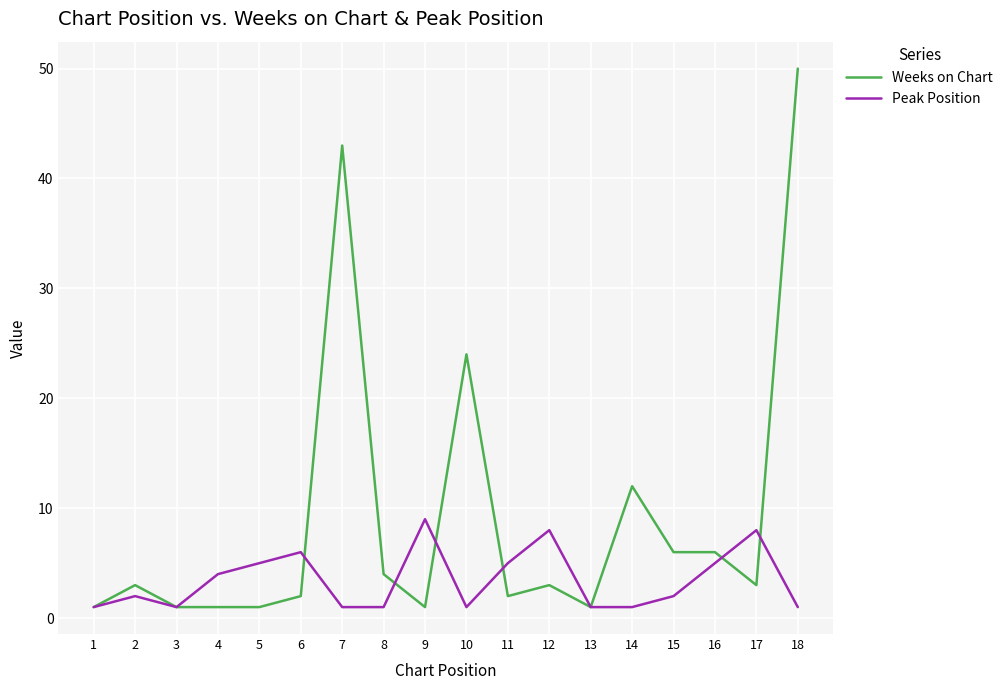

Reading left to right, what are all the values shown in this chart?

Weeks on Chart: 1=1	2=3	3=1	4=1	5=1	6=2	7=43	8=4	9=1	10=24	11=2	12=3	13=1	14=12	15=6	16=6	17=3	18=50
Peak Position: 1=1	2=2	3=1	4=4	5=5	6=6	7=1	8=1	9=9	10=1	11=5	12=8	13=1	14=1	15=2	16=5	17=8	18=1